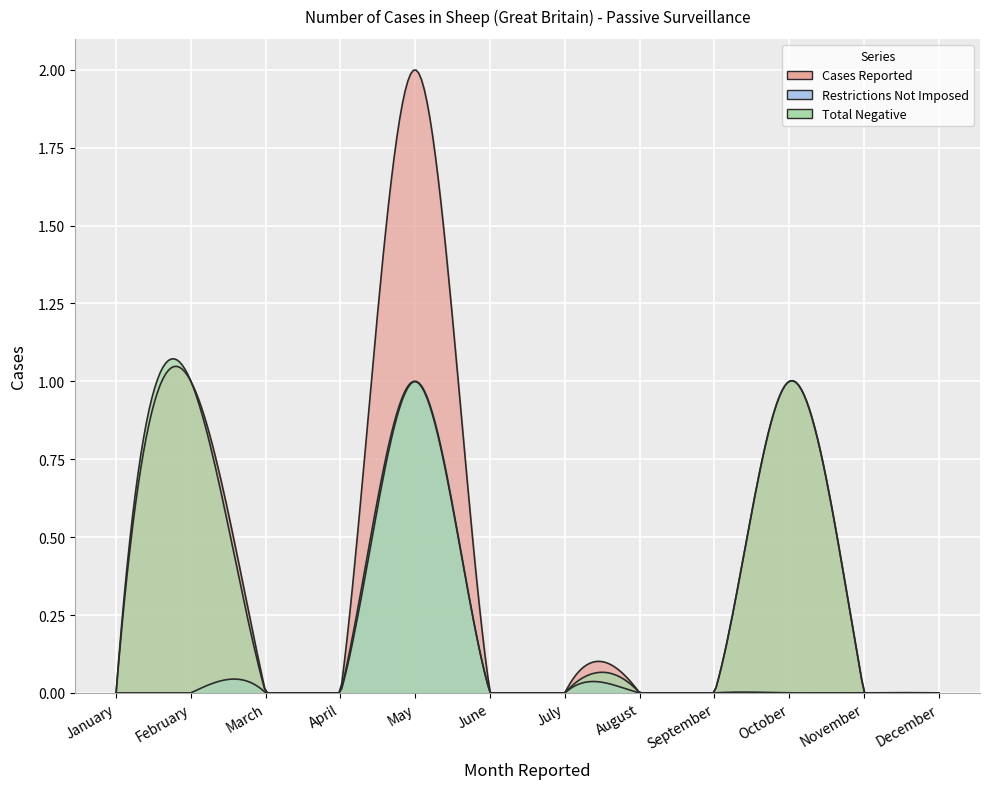

Reading left to right, extract all data points from this chart.

Cases Reported: 0	1	0	0	2	0	0	0	0	1	0	0
Restrictions Not Imposed: 0	0	0	0	1	0	0	0	0	0	0	0
Total Negative: 0	1	0	0	1	0	0	0	0	1	0	0